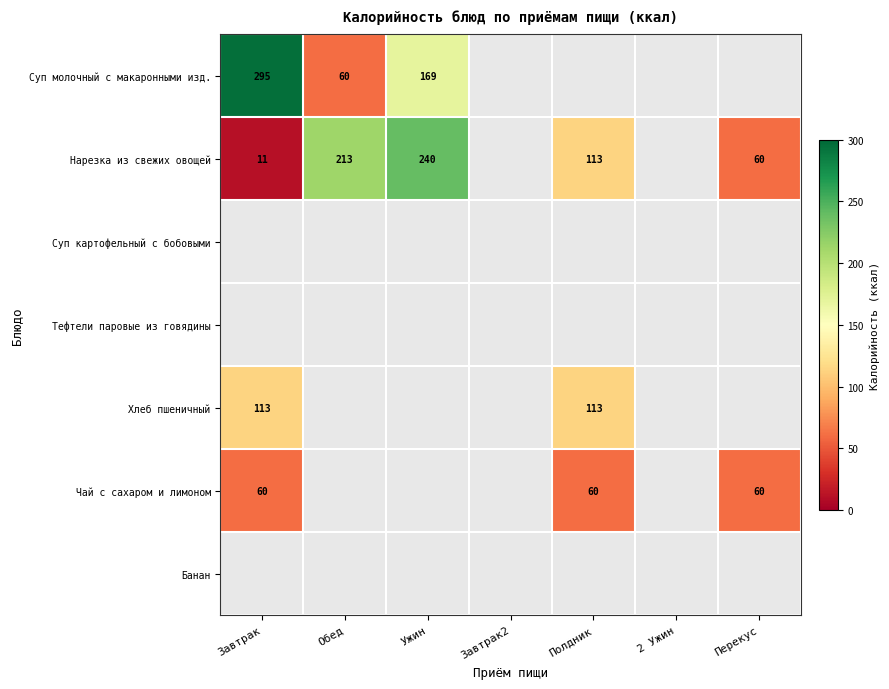

Is it true that Чай с сахаром и лимоном equals 60 at Перекус?

True